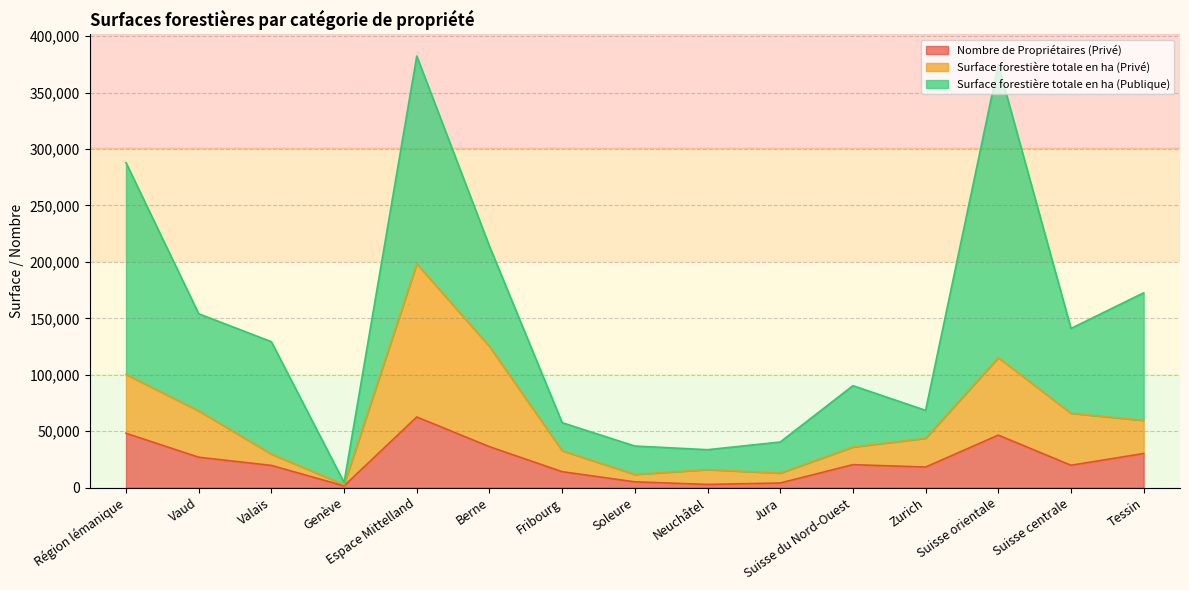

True or false: Surface forestière totale en ha (Privé) and Nombre de Propriétaires (Privé) intersect in this chart.

False